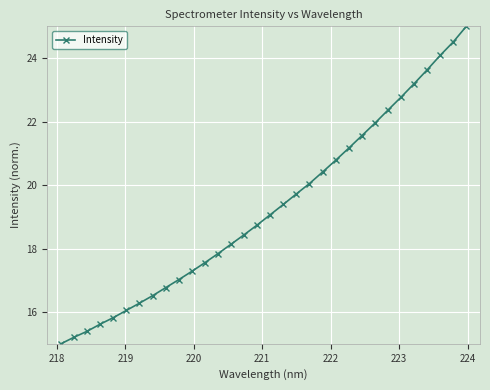

How many series are shown in this chart?

1